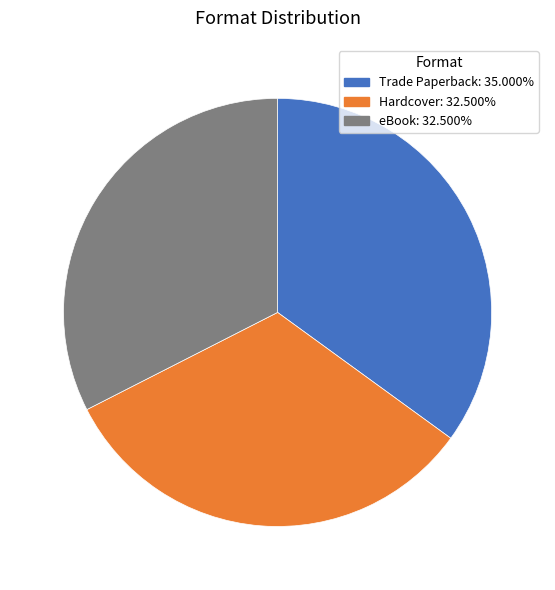

True or false: Trade Paperback accounts for 23% of the total.

False